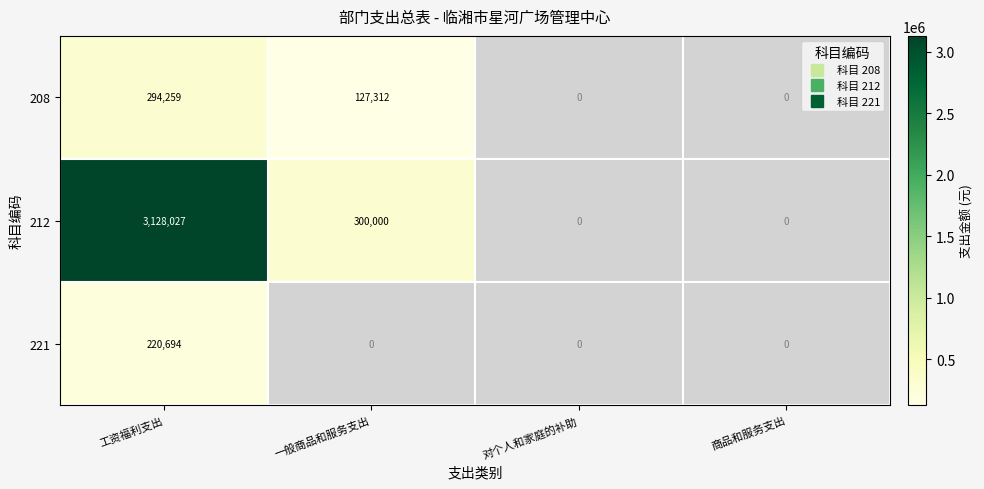

What is the difference between the highest and lowest values at 一般商品和服务支出?

172687.7